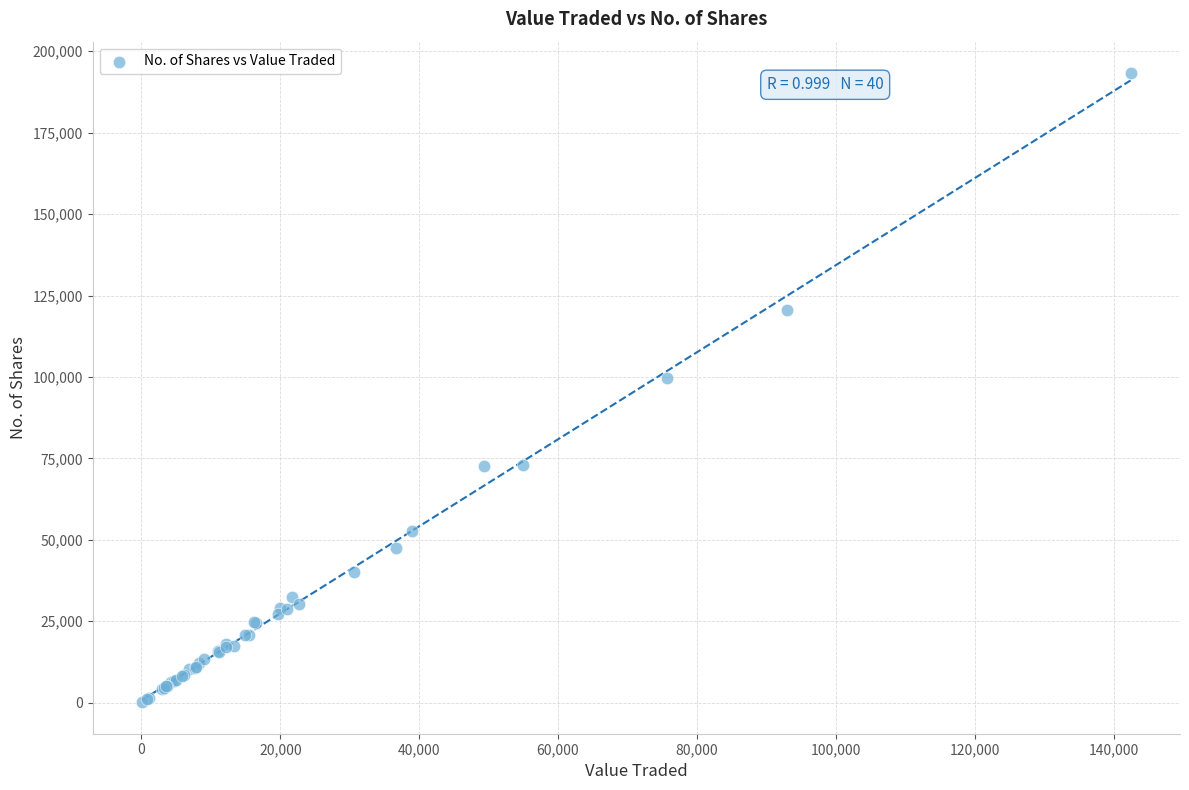

What Y value in the scatter plot is closest to 96707?

99632